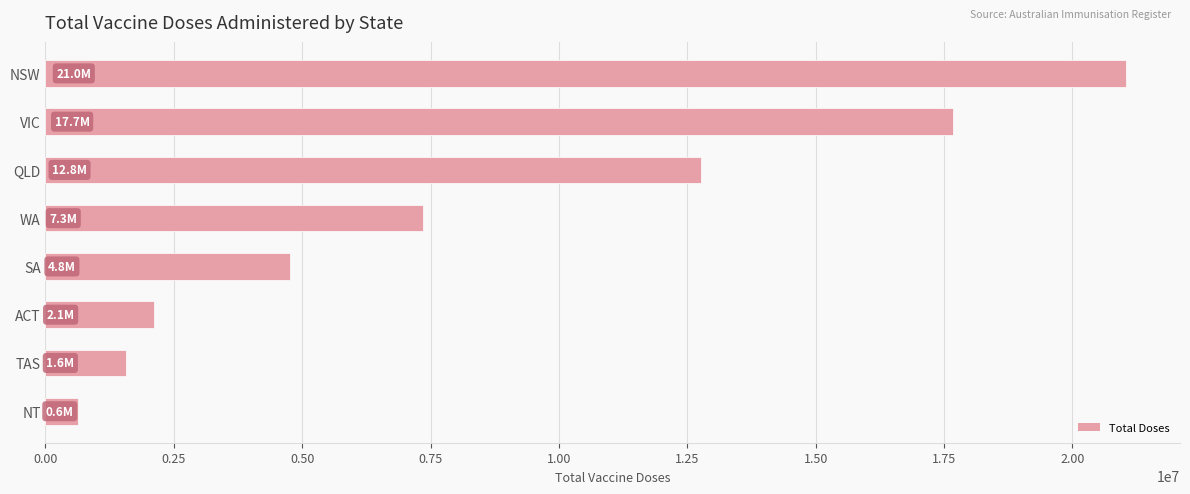

True or false: the data shows 4754527 at SA.

True